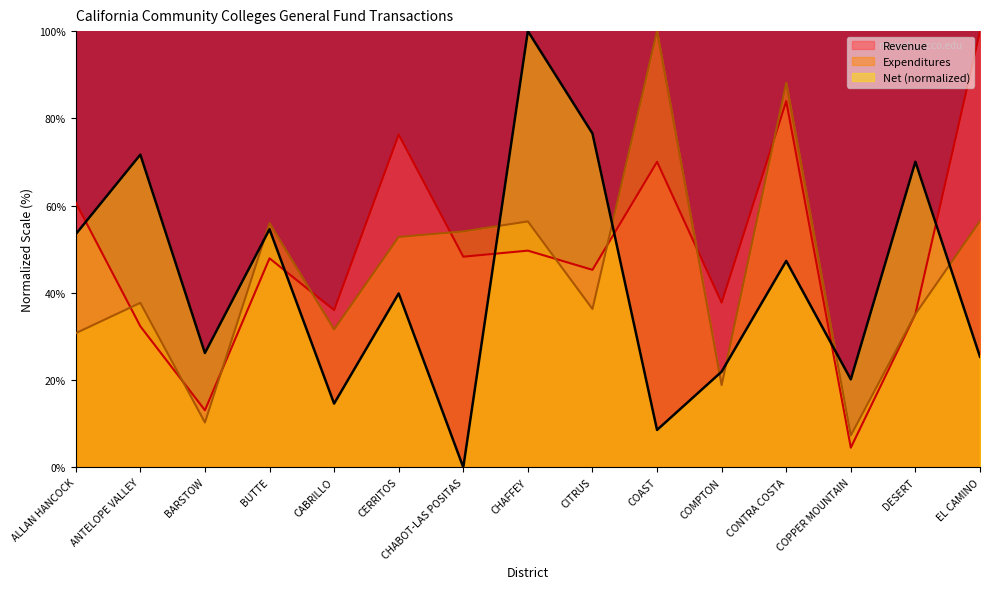

How many times do Revenue and Expenditures cross each other?

10